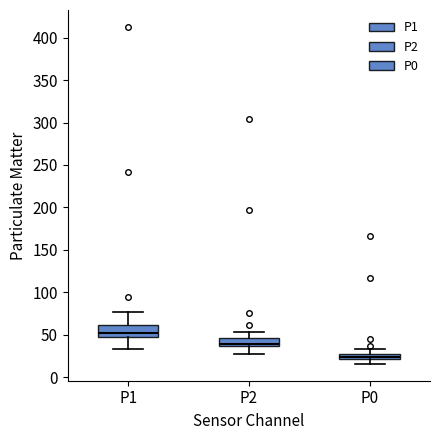

Where is the upper edge of the box for P0 on the y-axis? The values are not printed on the chart, so give them approximately, as read against the axis.

25